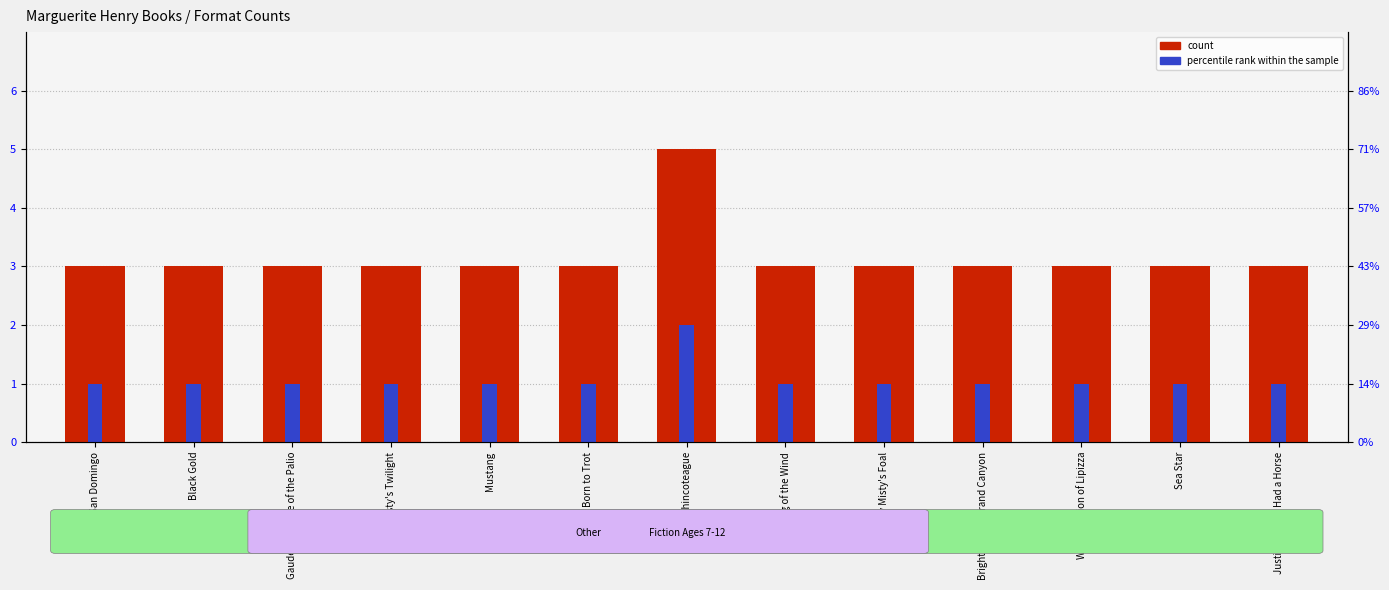

What is the average value of the percentile rank within the sample series?

1